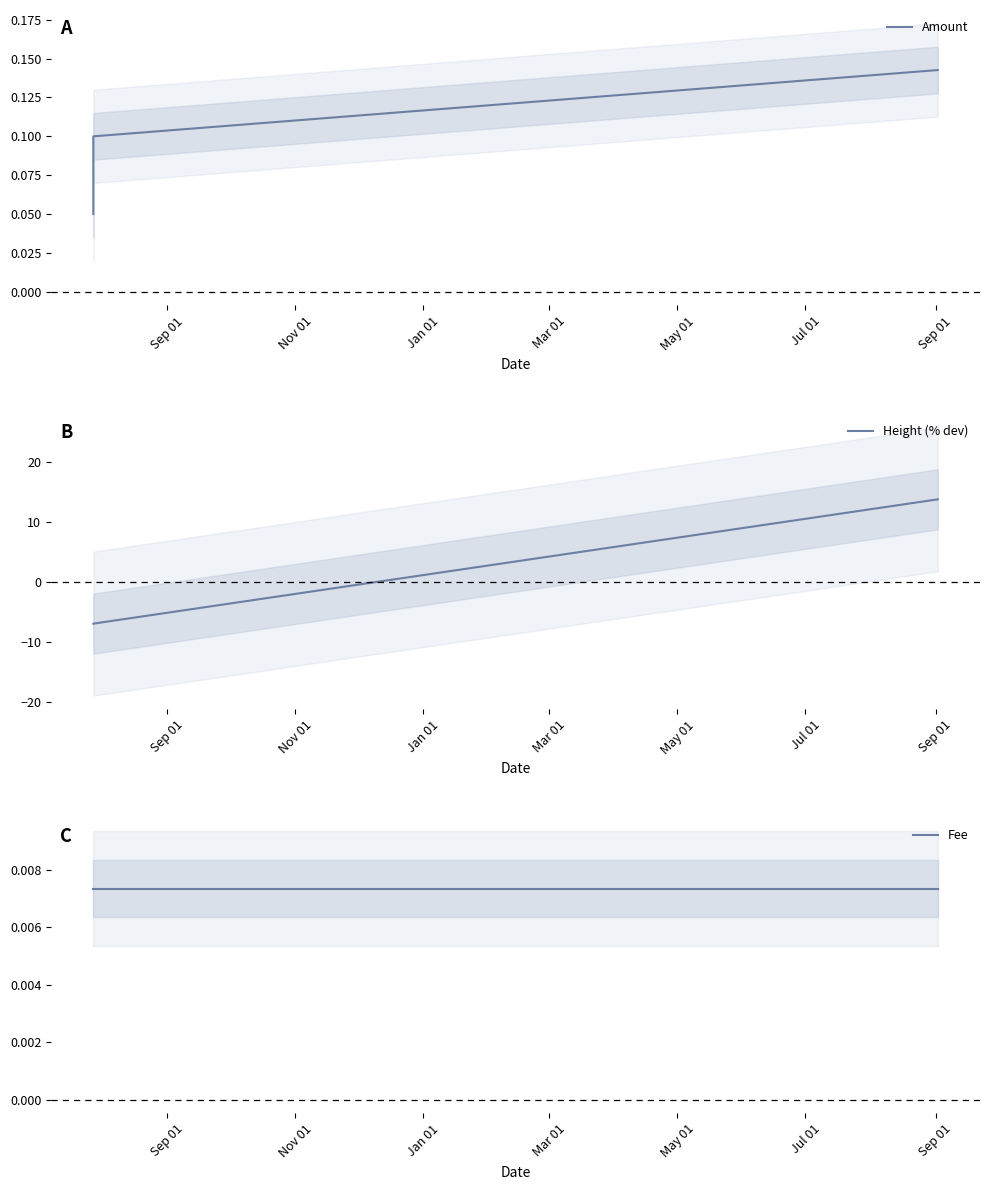

Count the Amount values in the range 0 to 1.

3